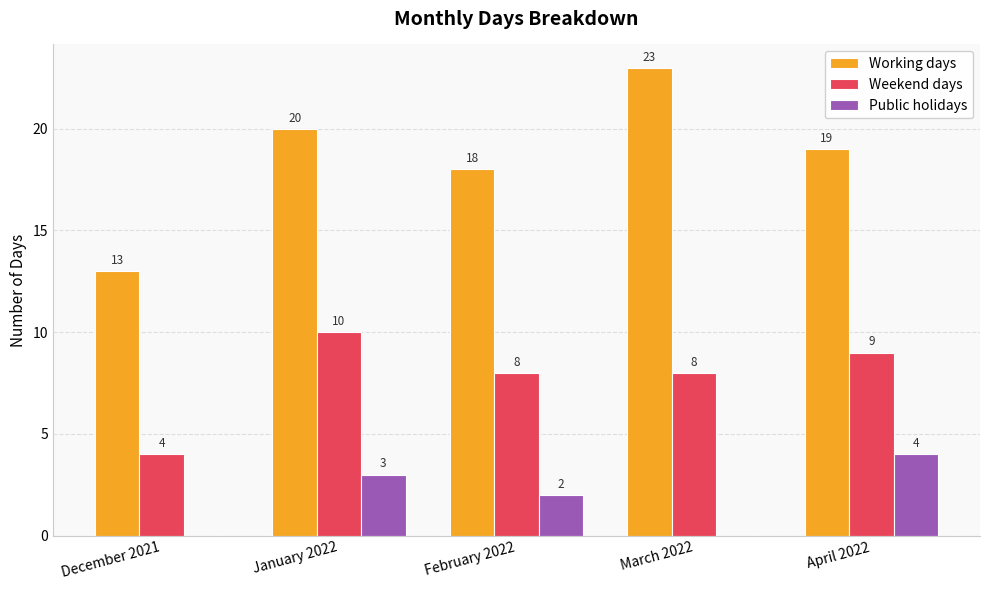

The value of Weekend days at January 2022 is 10. True or false?

True